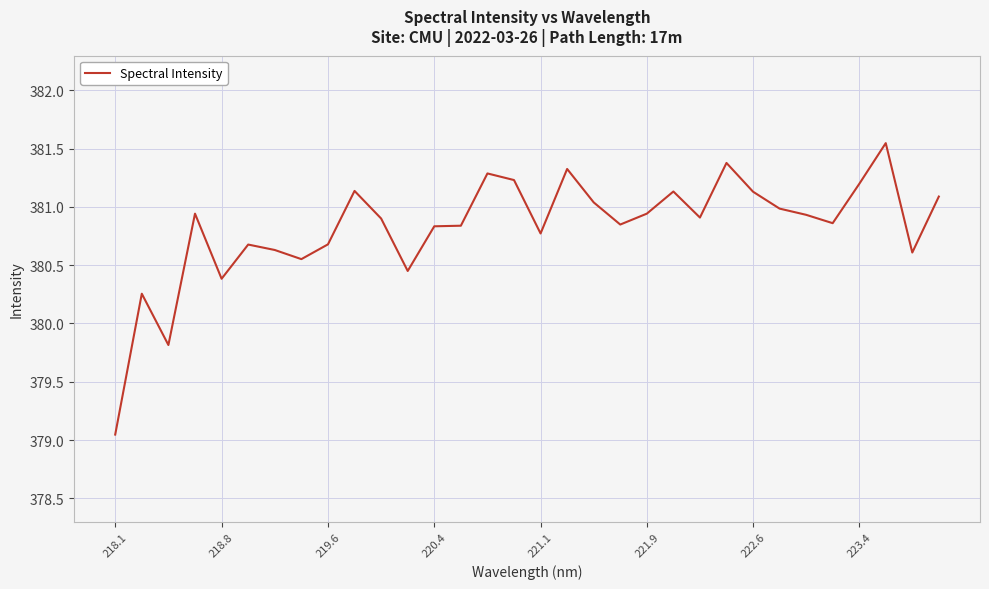

What is the difference between the maximum and minimum values?

2.5